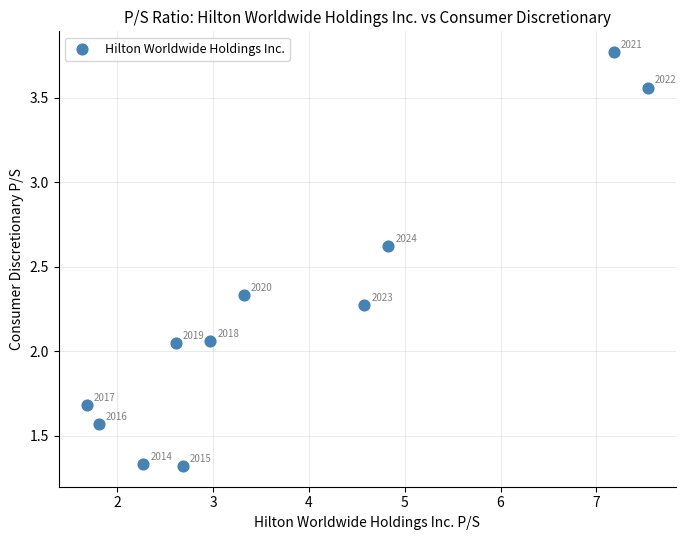

What is the average Y value?

2.2